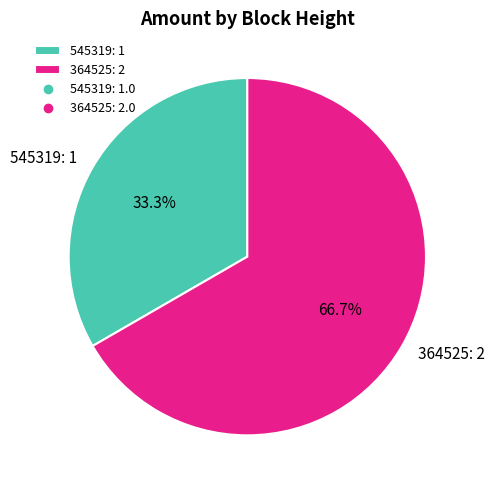

To the nearest percent, what is the difference between the largest and smallest slice percentages?

33%